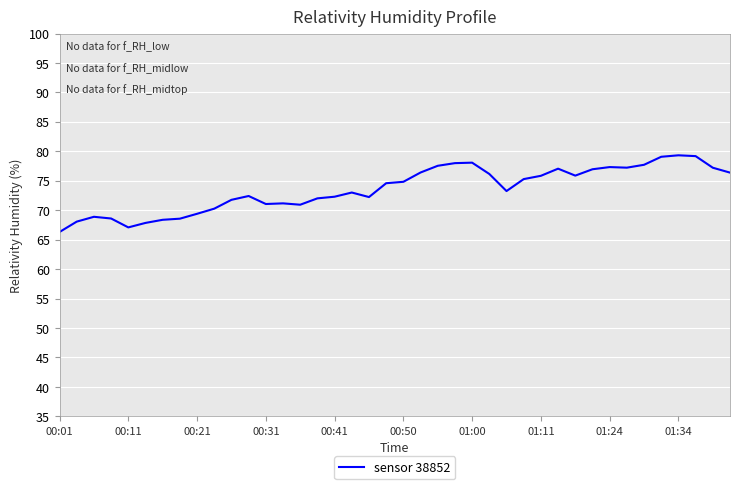

What is the smallest value displayed?

66.3